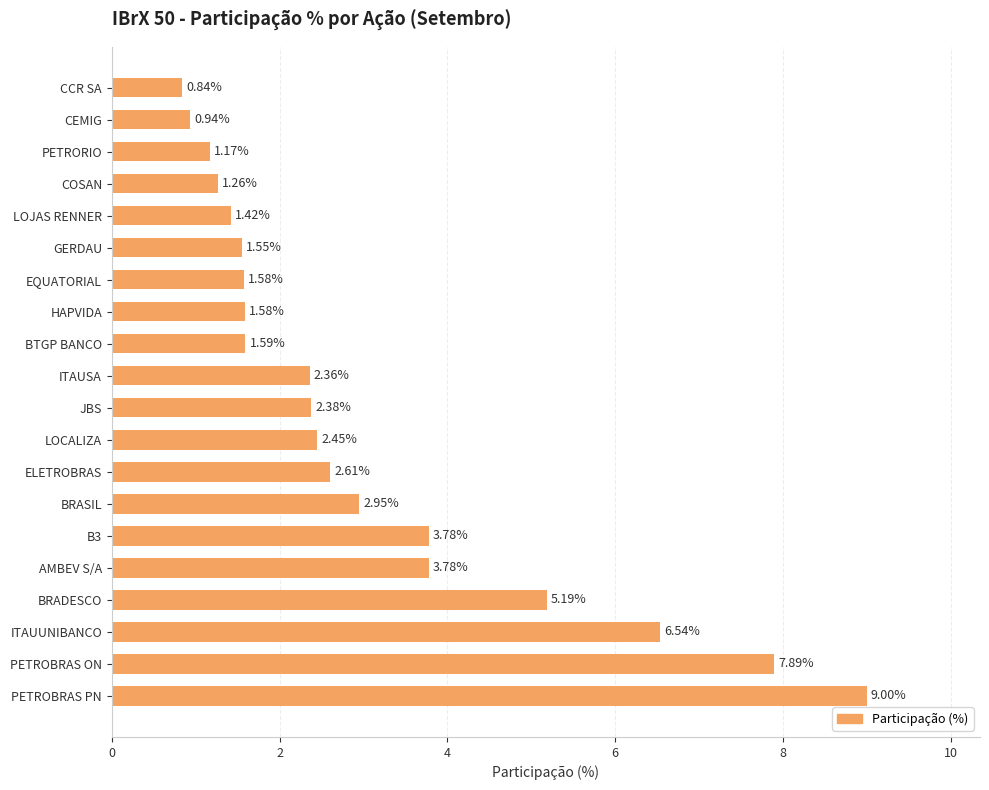

How many data points does each series have?

20